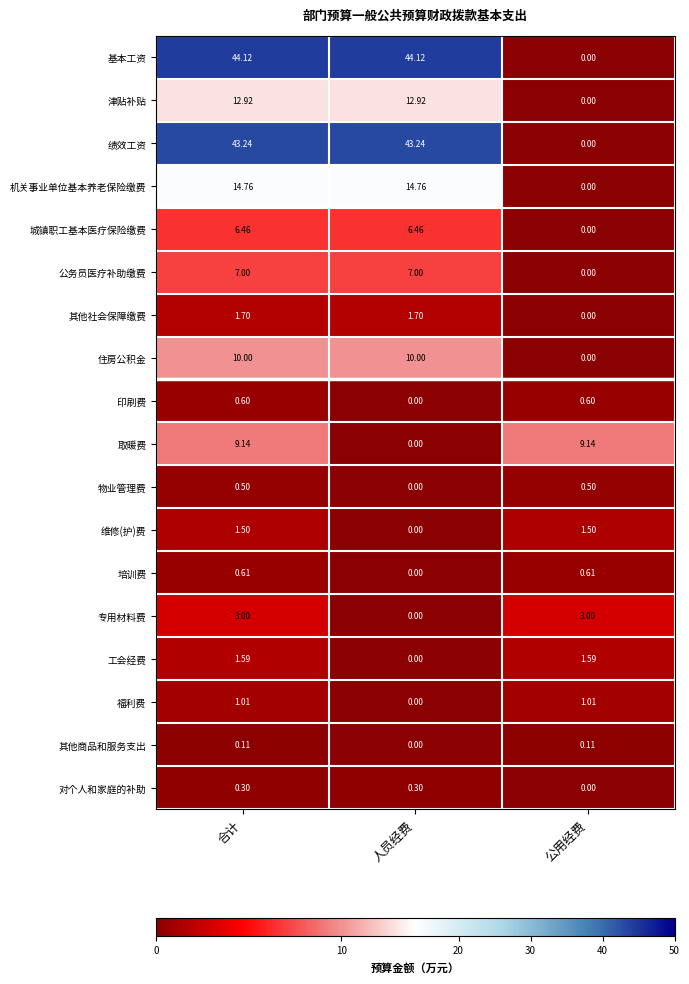

At which label does 津贴补贴 first exceed 12?

合计